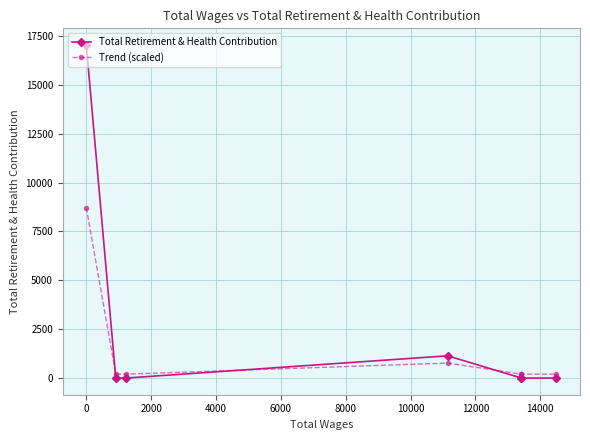

What is the highest value of the Total Retirement & Health Contribution series?

17032